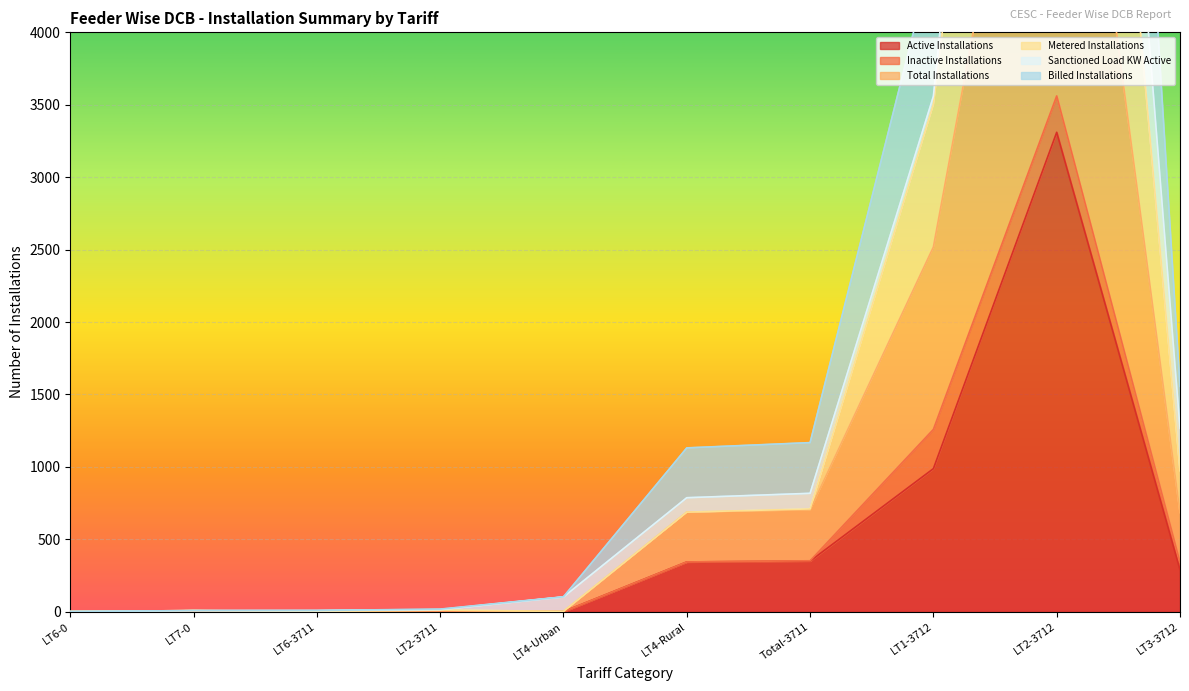

How many values in the Metered Installations series exceed 787?

5